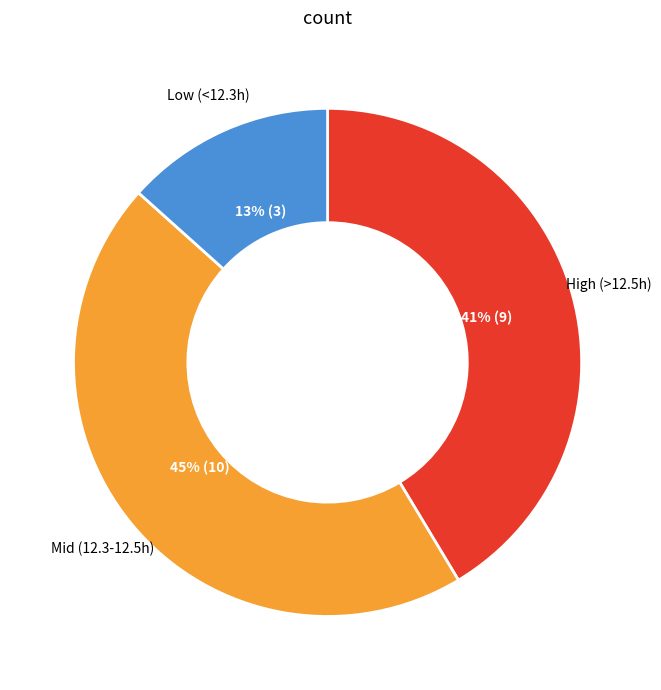

To the nearest percent, what is the difference between the largest and smallest slice percentages?

32%